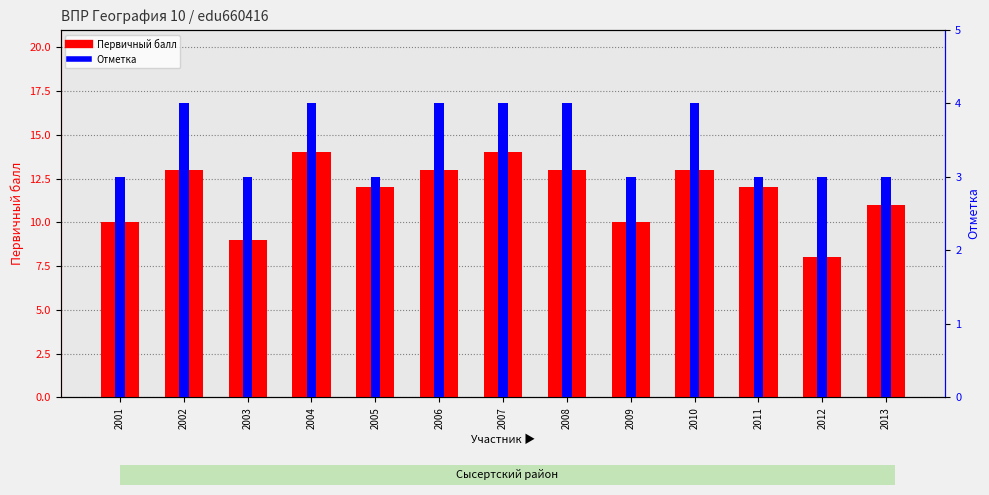

What is the difference between the highest and lowest values at 2011?

9